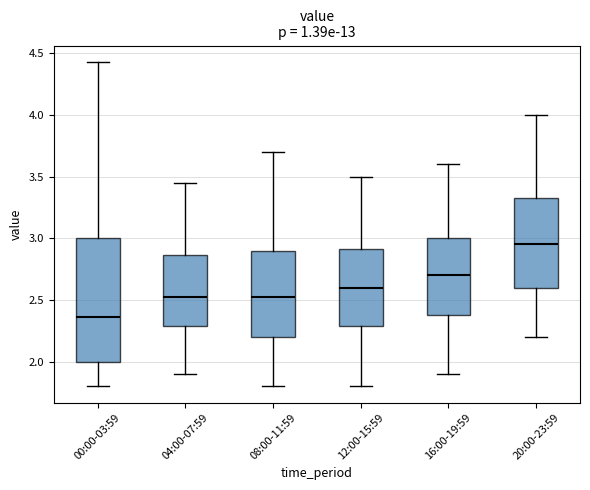

Reading left to right, transcribe this box plot: for each box, give where its median line is, the range the box spans, and where its two whiskers end, as read against the y-axis. The values are not printed on the chart, so give them approximately, as read against the axis.

00:00-03:59: median 2.35, box 2.00 to 3.00, whiskers 1.80 to 4.45
04:00-07:59: median 2.55, box 2.30 to 2.85, whiskers 1.90 to 3.45
08:00-11:59: median 2.55, box 2.20 to 2.90, whiskers 1.80 to 3.70
12:00-15:59: median 2.60, box 2.30 to 2.90, whiskers 1.80 to 3.50
16:00-19:59: median 2.70, box 2.40 to 3.00, whiskers 1.90 to 3.60
20:00-23:59: median 2.95, box 2.60 to 3.35, whiskers 2.20 to 4.00